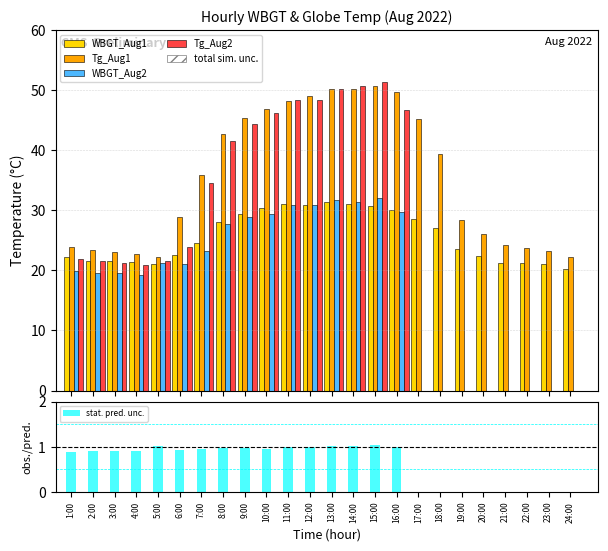

How many groups of bars are there?

24